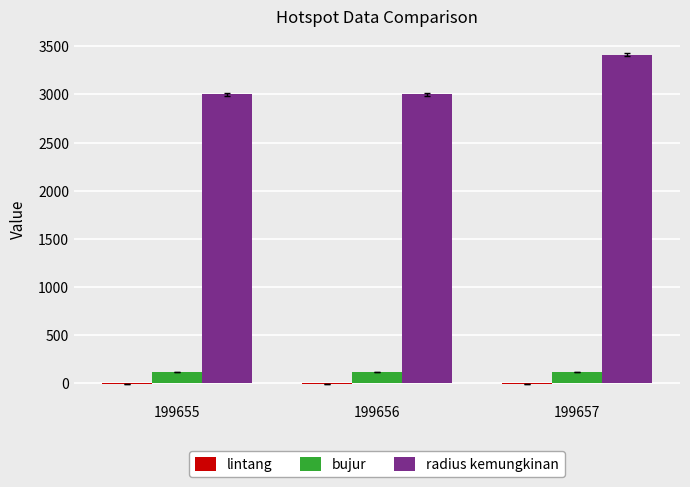

Which category has the highest value across all series?

199657